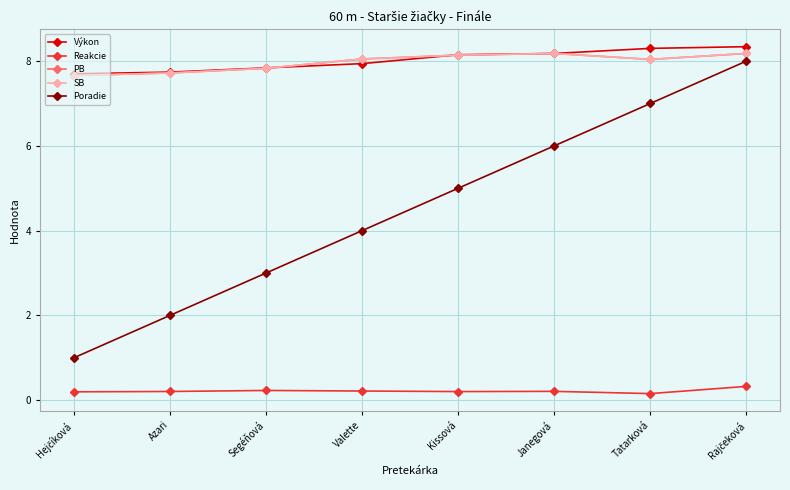

Does the chart have visible grid lines?

Yes